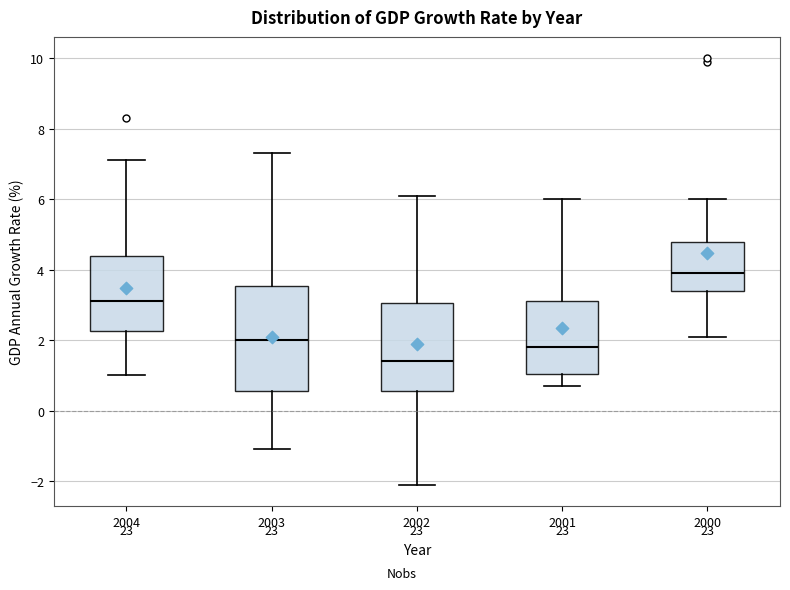

Reading left to right, transcribe this box plot: for each box, give where its median line is, the range the box spans, and where its two whiskers end, as read against the y-axis. The values are not printed on the chart, so give them approximately, as read against the axis.

2004: median 3.2, box 2.2 to 4.4, whiskers 1.0 to 7.2
2003: median 2.0, box 0.6 to 3.6, whiskers -1.0 to 7.4
2002: median 1.4, box 0.6 to 3.0, whiskers -2.0 to 6.2
2001: median 1.8, box 1.0 to 3.2, whiskers 0.8 to 6.0
2000: median 4.0, box 3.4 to 4.8, whiskers 2.2 to 6.0